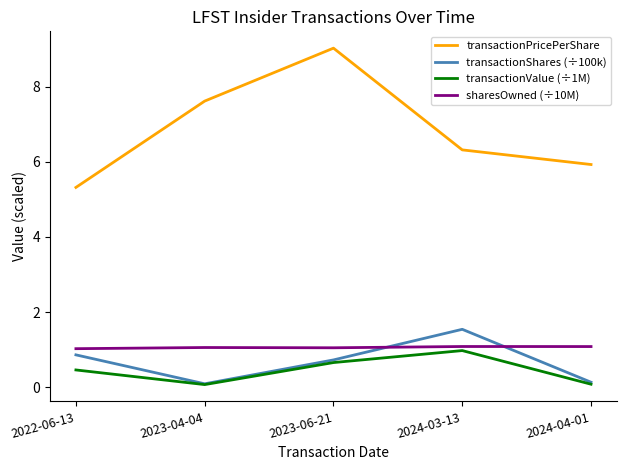

How many lines are shown in the chart?

4